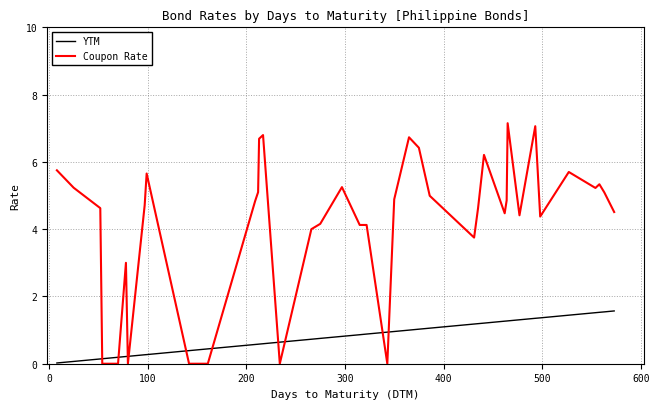

How many series are shown in this chart?

2